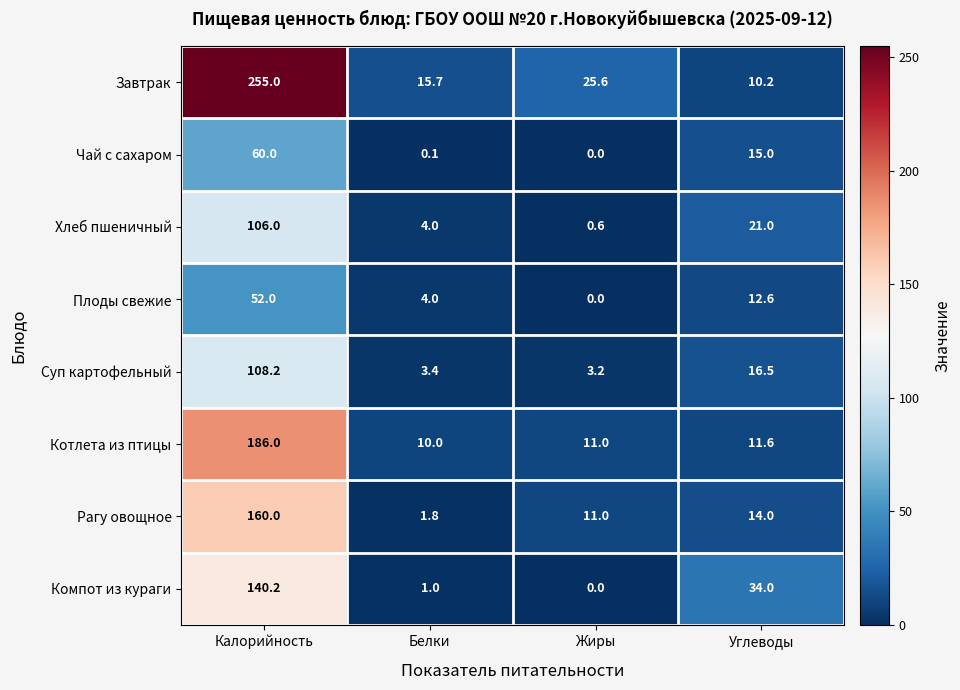

List the series in order of their peak value, lowest first.

Плоды свежие, Чай с сахаром, Хлеб пшеничный, Суп картофельный, Компот из кураги, Рагу овощное, Котлета из птицы, Завтрак